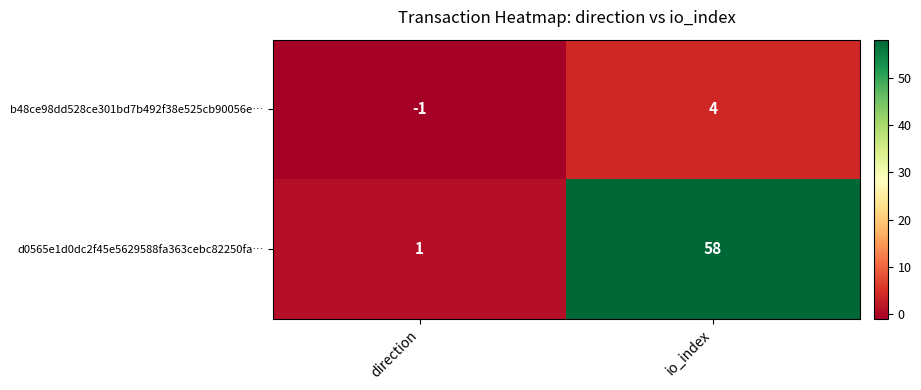

Which series has the largest total across all categories?

d0565e1d0dc2f45e5629588fa363cebc82250fa…